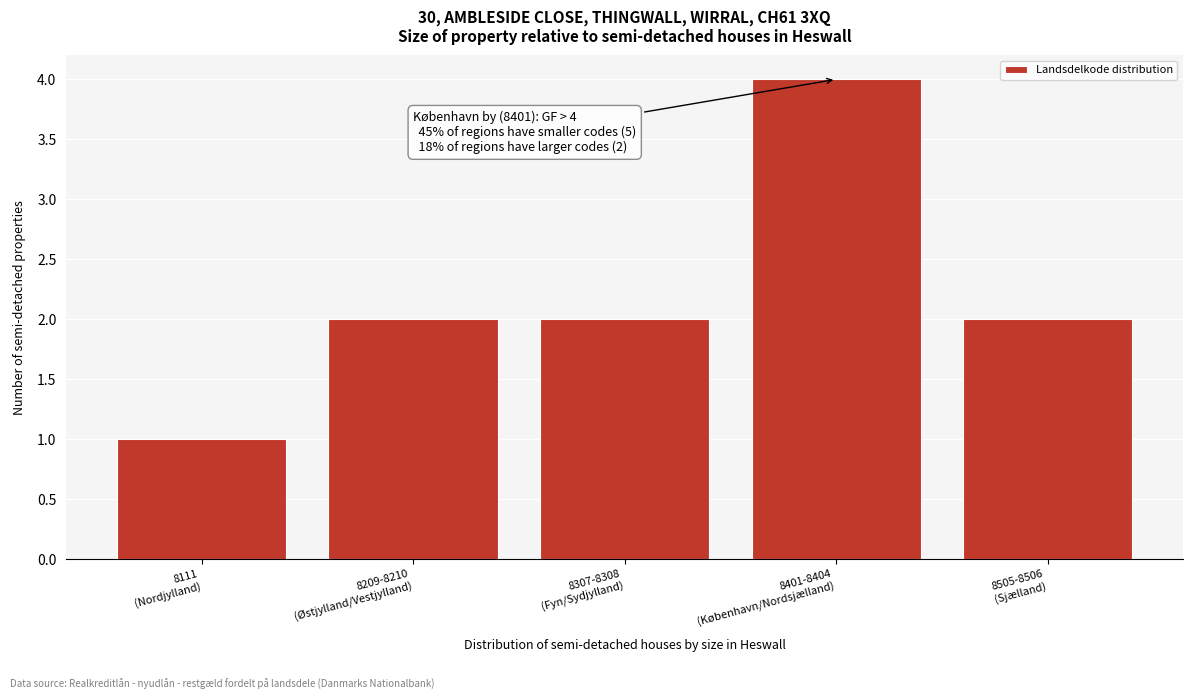

Reading left to right, transcribe all the data shown in this chart.

1	2	2	4	2